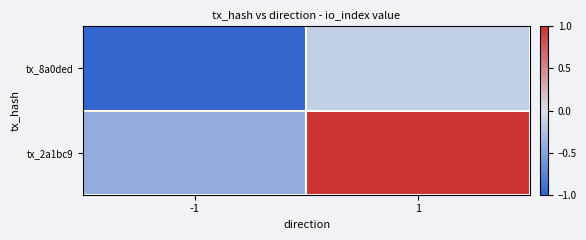

Which series has the largest range (max minus min)?

tx_2a1bc9